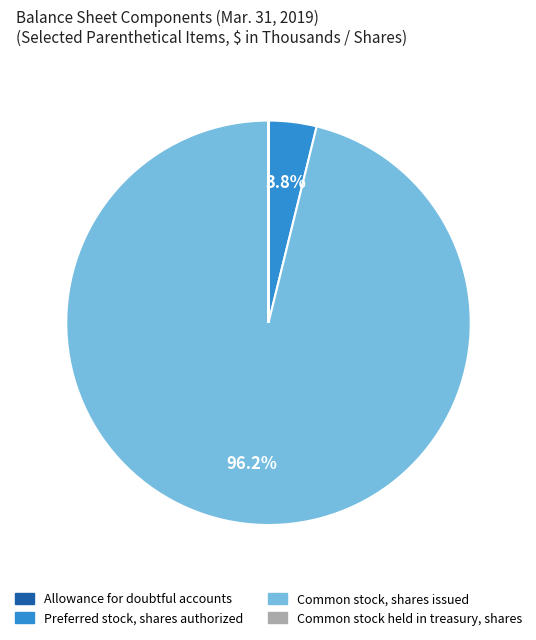

Is it true that Common stock, shares issued is 83% of the pie?

False